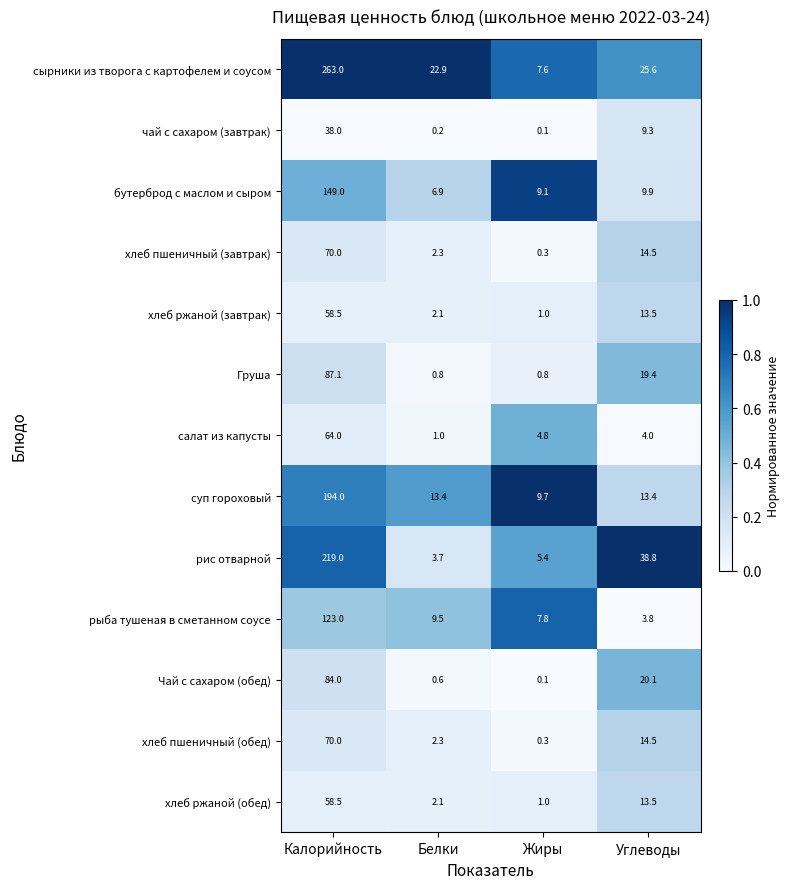

What is the maximum value for бутерброд с маслом и сыром?

149.0